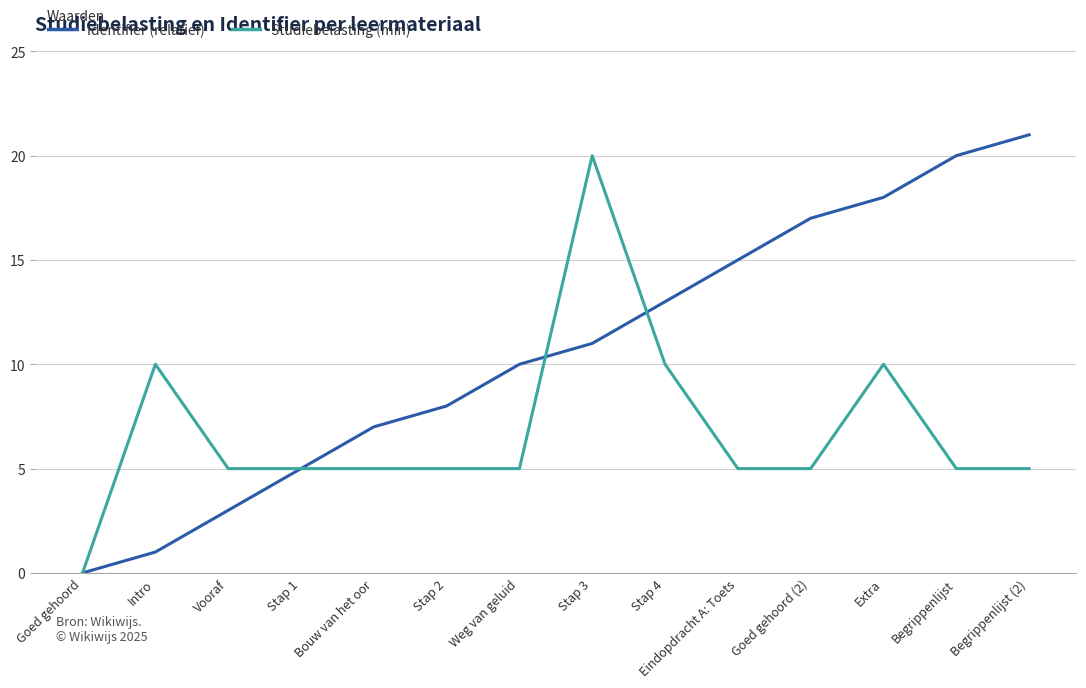

What is the difference between the maximum and second lowest values in the Identifier (relatief) series?

20